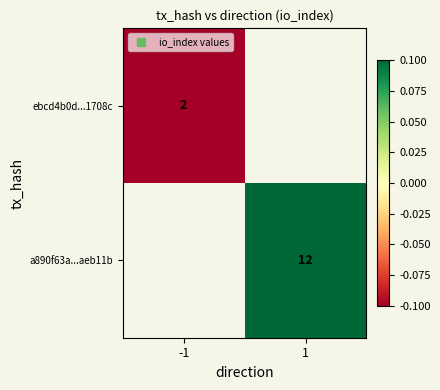

At which label does ebcd4b0d...1708c reach its minimum?

-1